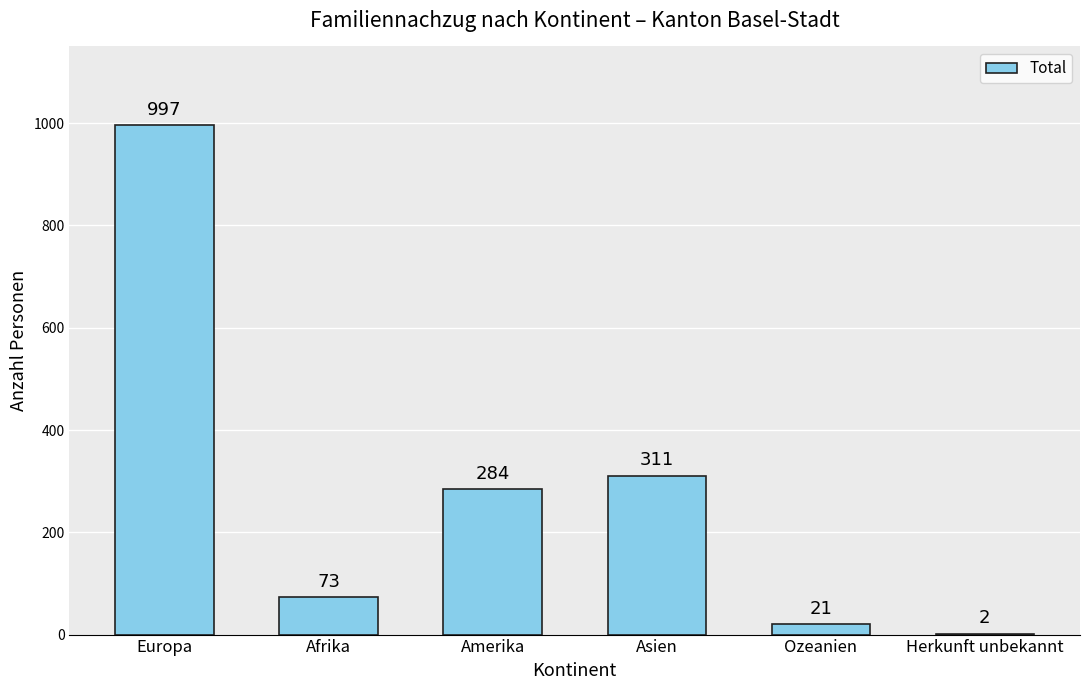

What is the greatest value displayed?

997